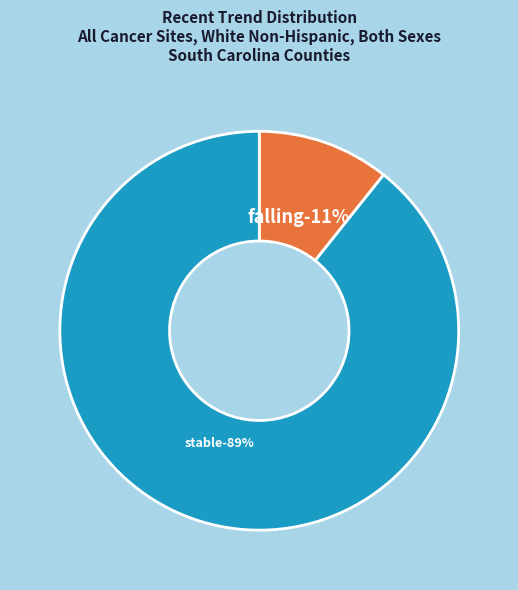

Which category has the biggest portion of the pie?

stable